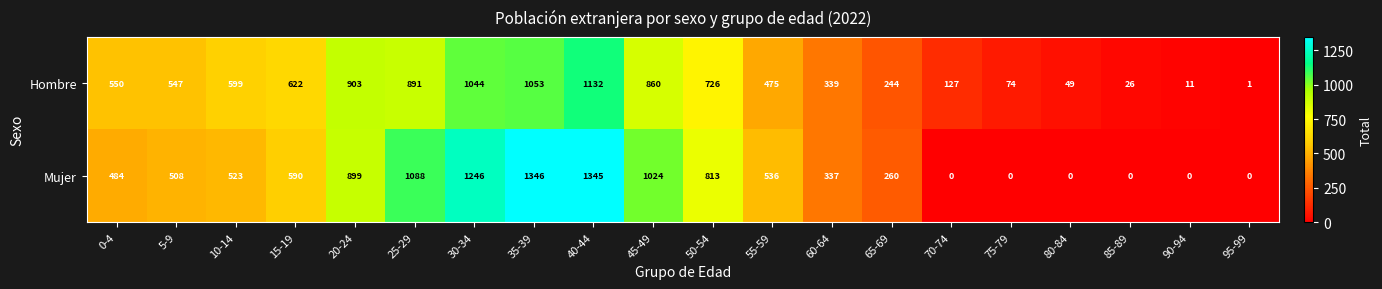

What value does the Hombre series have at 50-54?

726